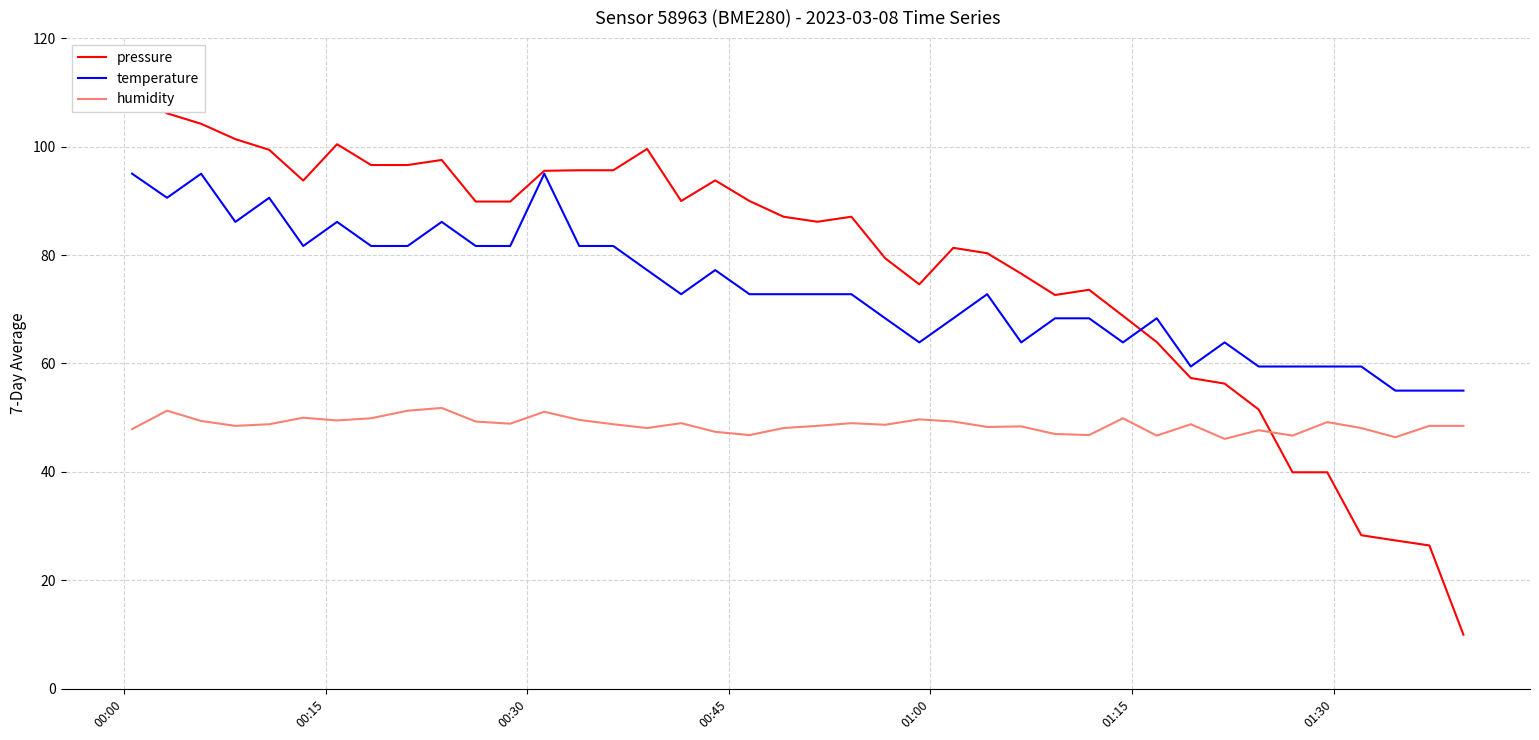

True or false: temperature and humidity intersect in this chart.

False